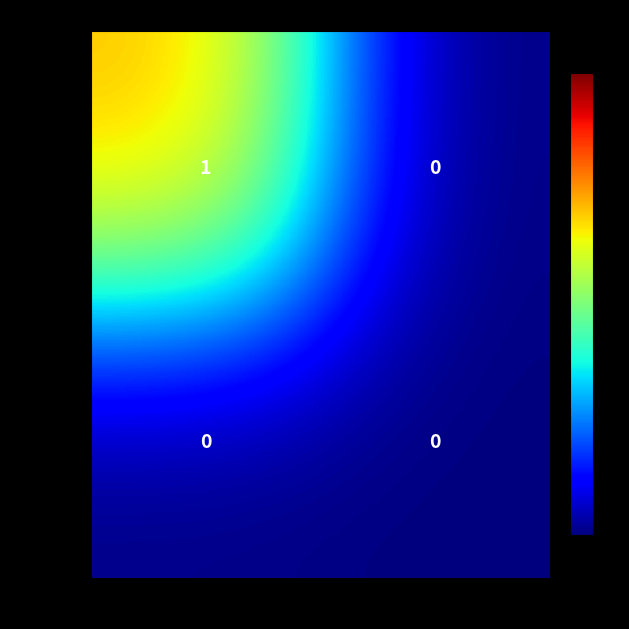

Reading right to left, extract all data points from this chart.

d0e26fdd…: 1=0	-1=1
326a18f2…: 1=0	-1=0